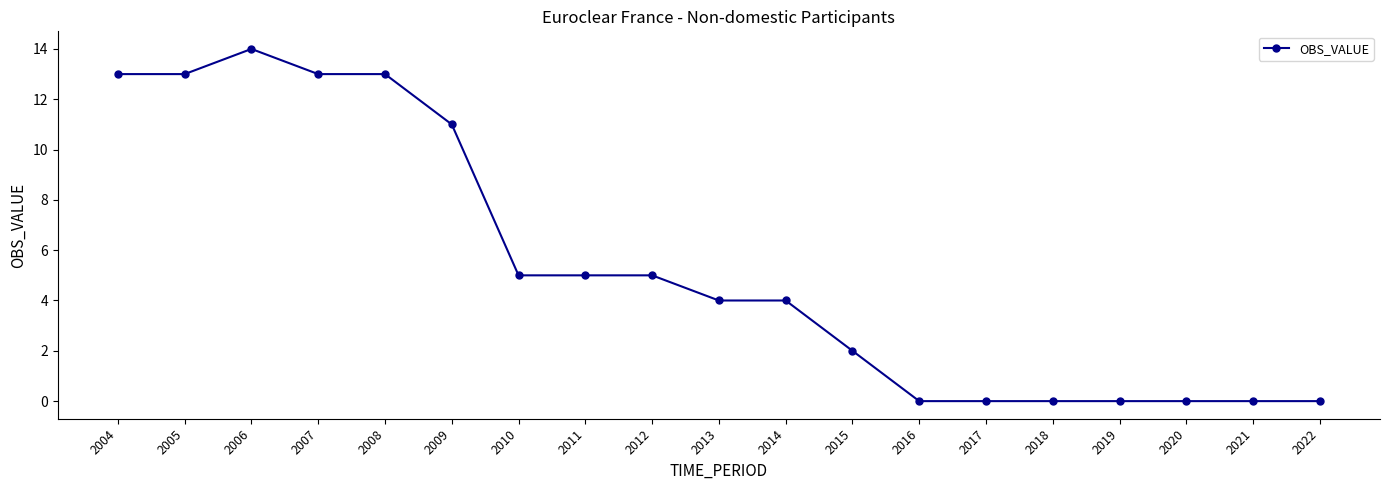

The chart shows a value of 13 at 2004. True or false?

True